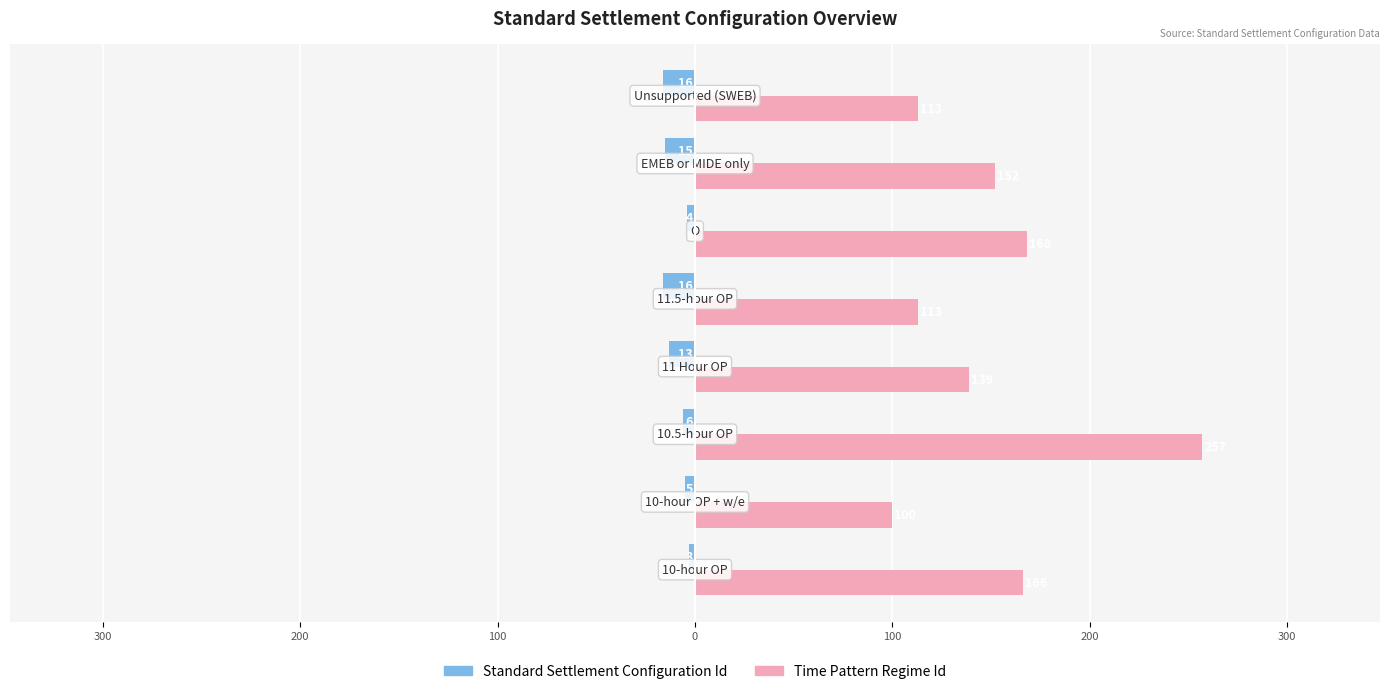

What are all the series names shown in the legend?

Standard Settlement Configuration Id, Time Pattern Regime Id